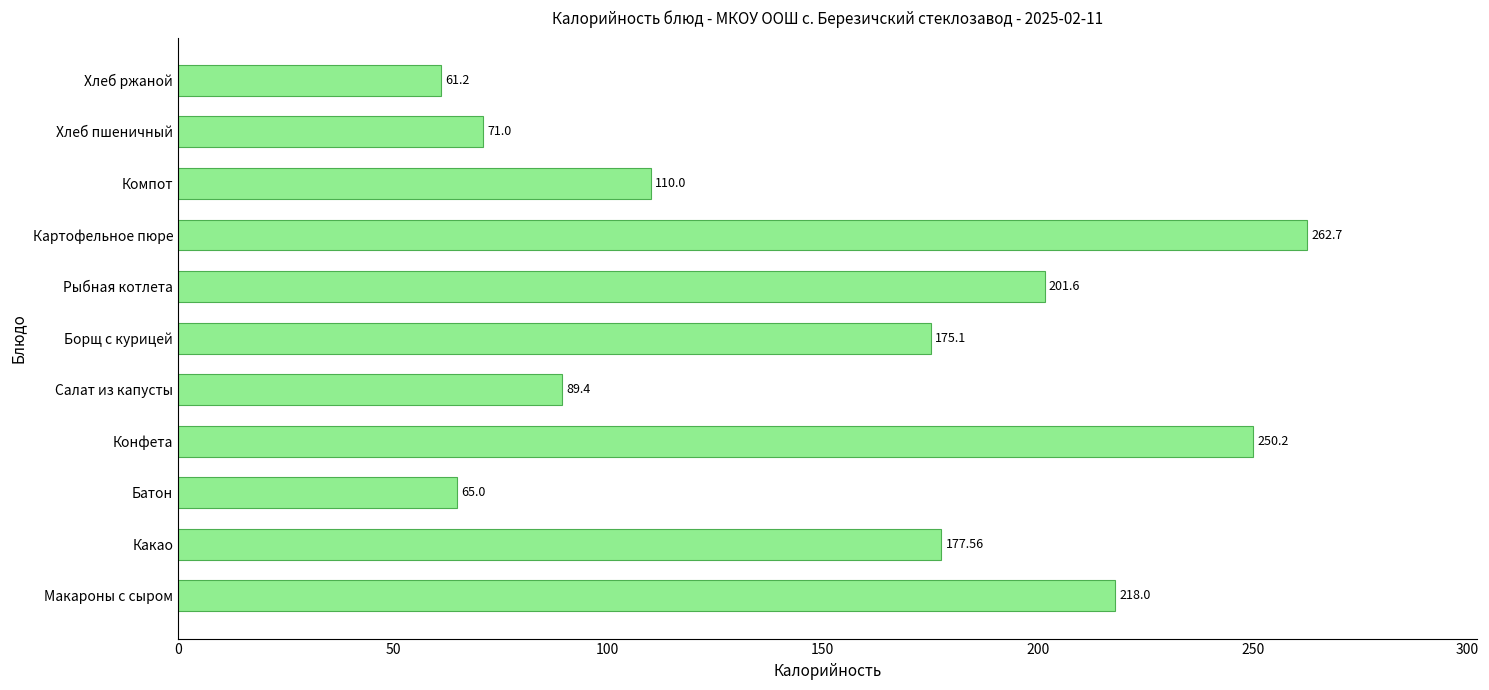

What is the difference between the maximum and second lowest values?

197.7